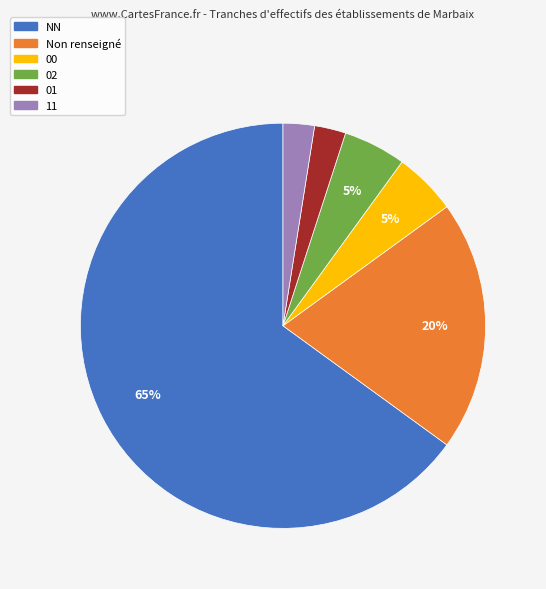

Does any single category account for the majority?

Yes